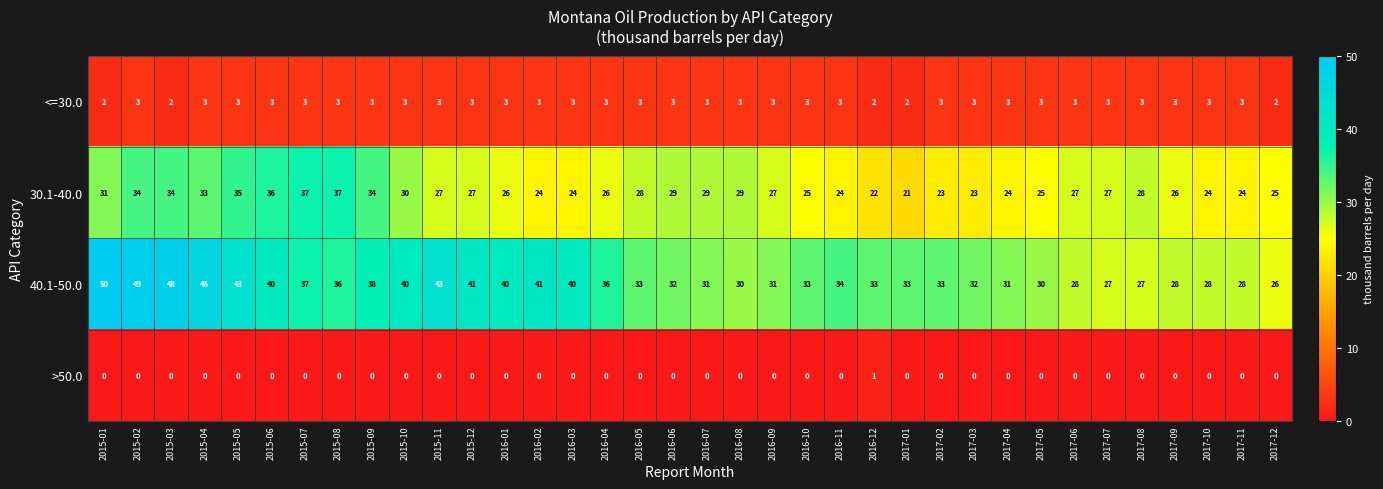

Between 2016-10 and 2017-03, which series saw the biggest shift?

30.1-40.0